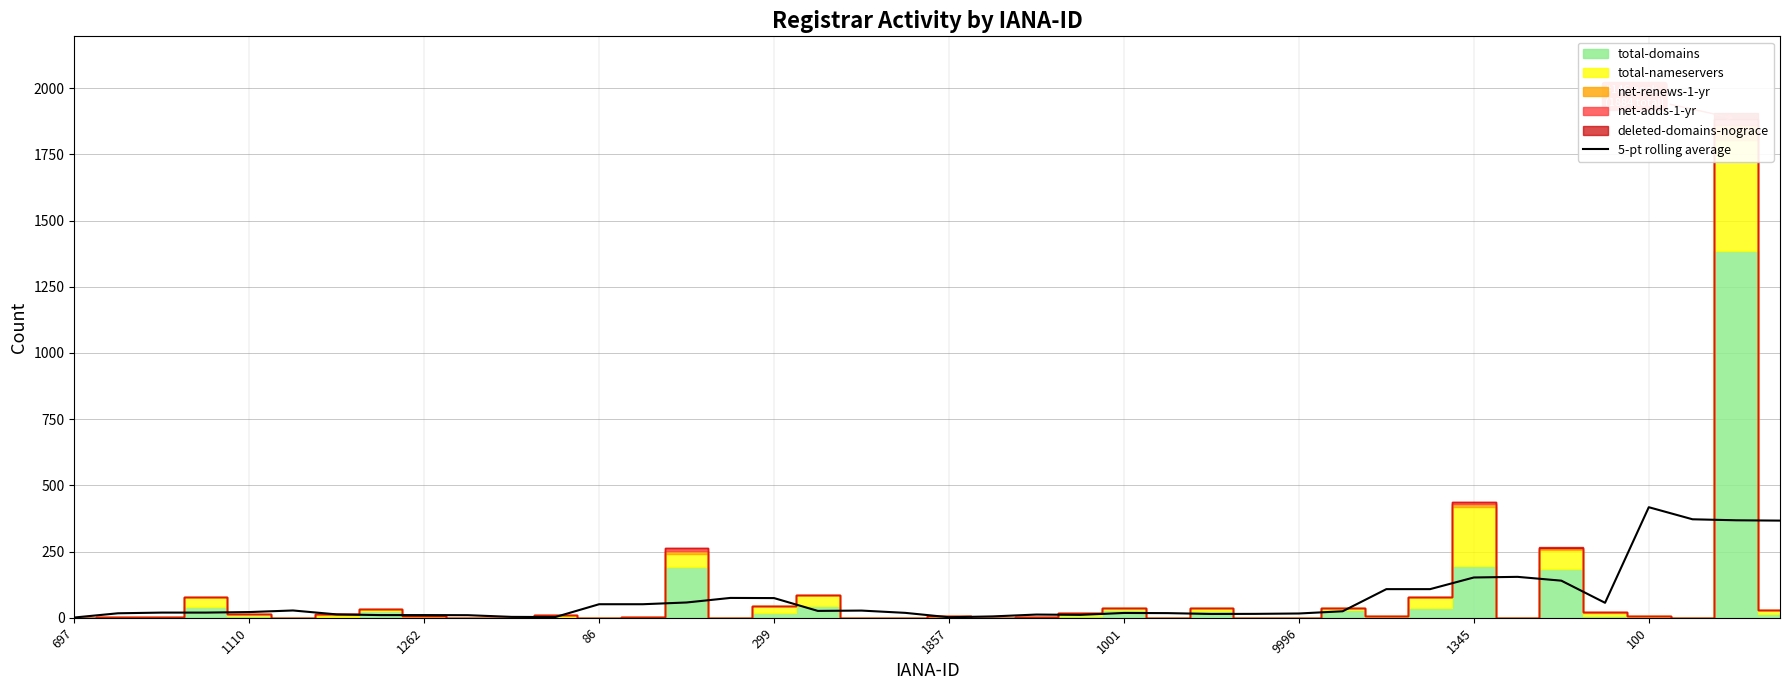

What is the sum of the values at 13 and 35?

107.4